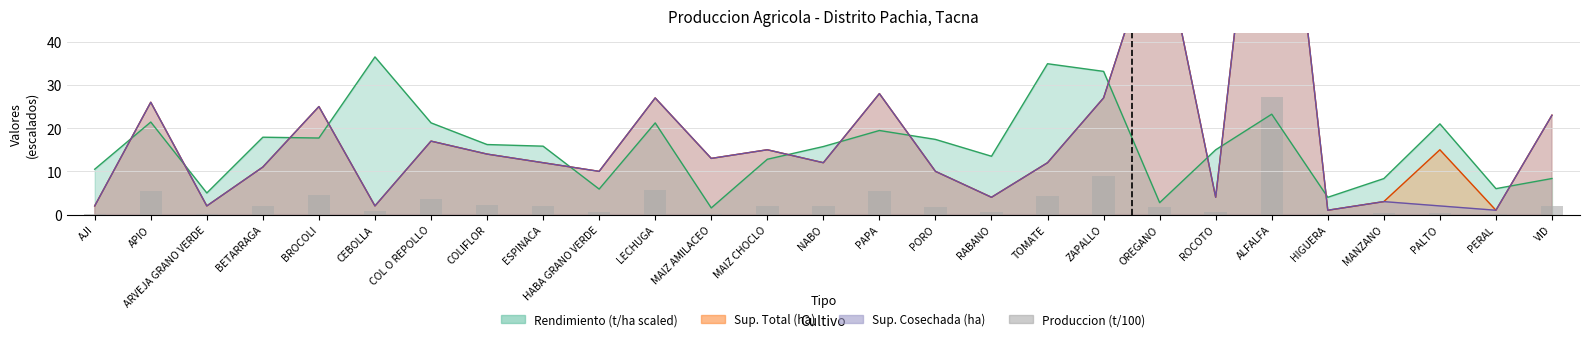

How many values exceed 1?

16